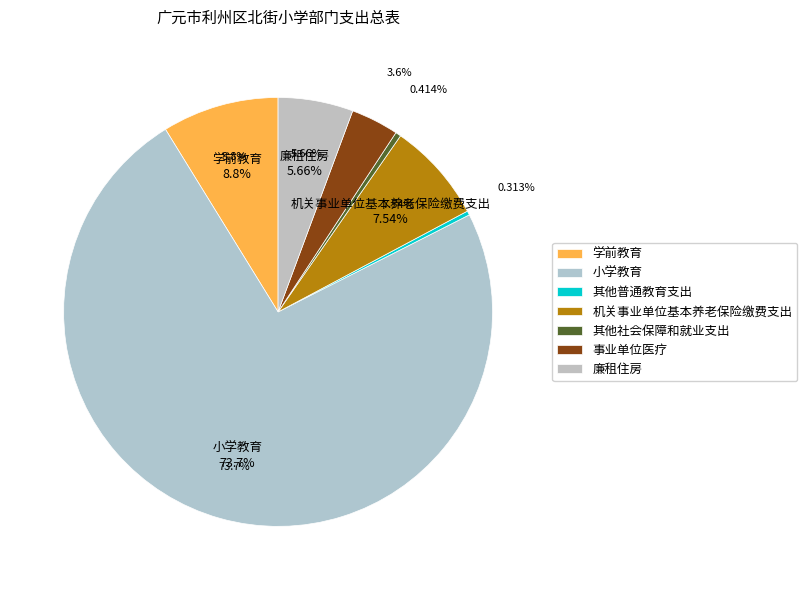

Count the number of slices in the pie.

7